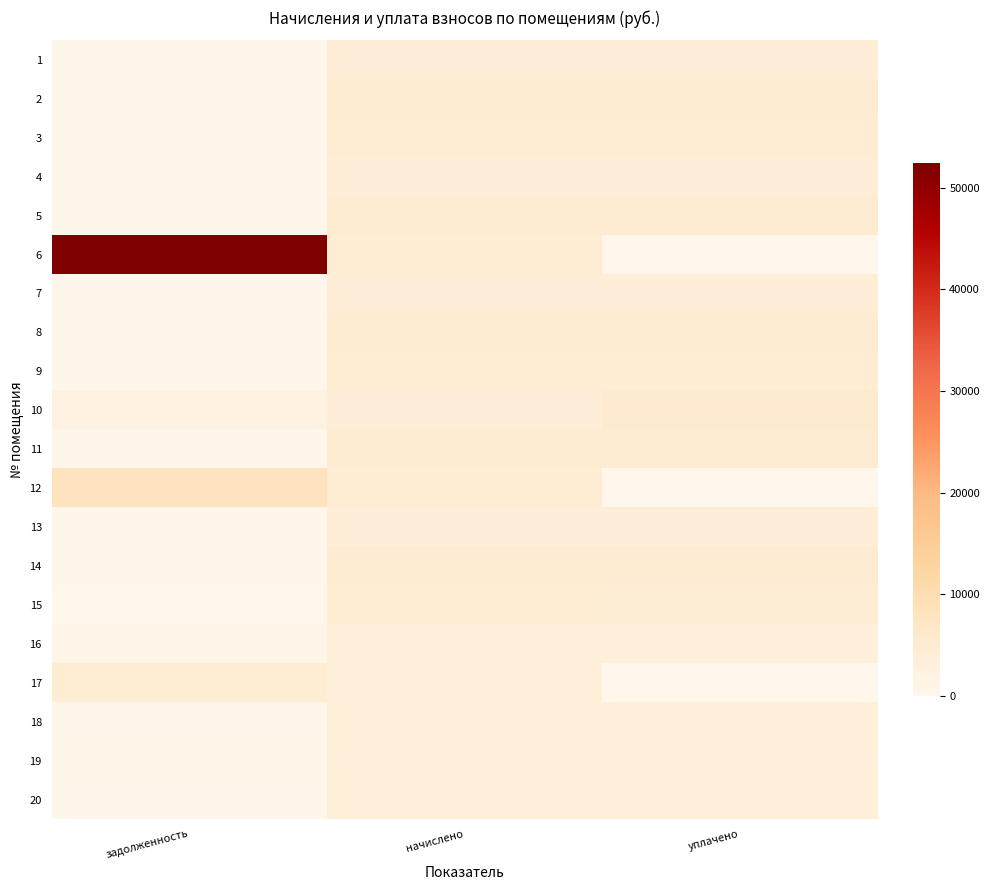

At which category is the sum across all series the highest?

начислено